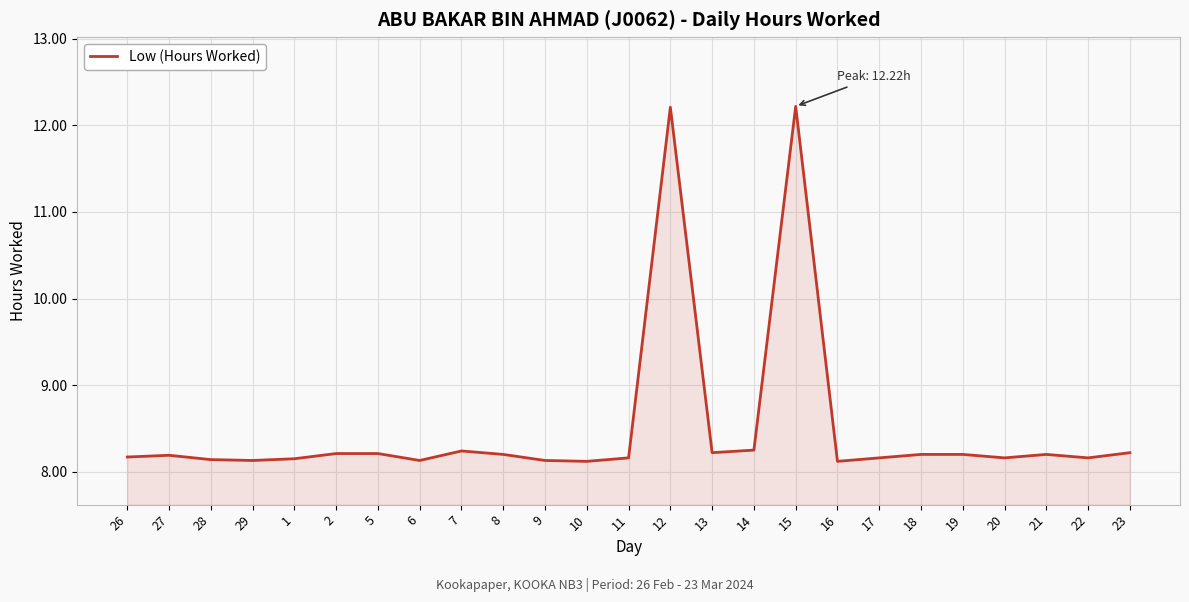

What is the minimum value shown in the chart?

8.1